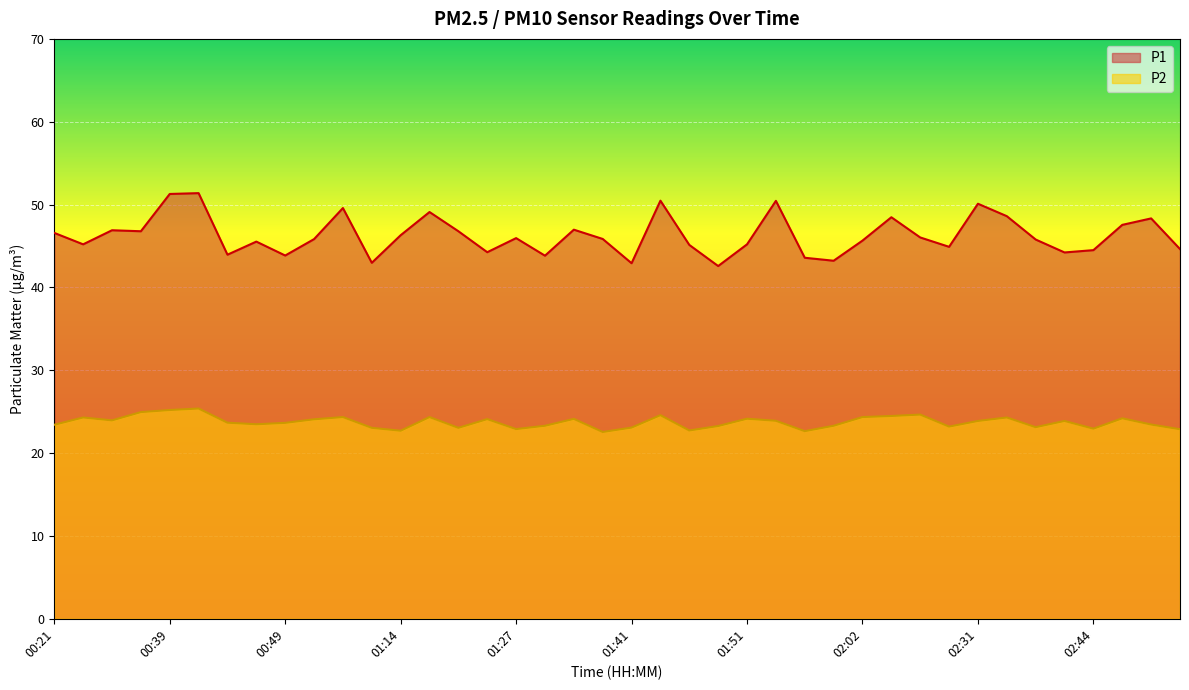

How many lines are shown in the chart?

2